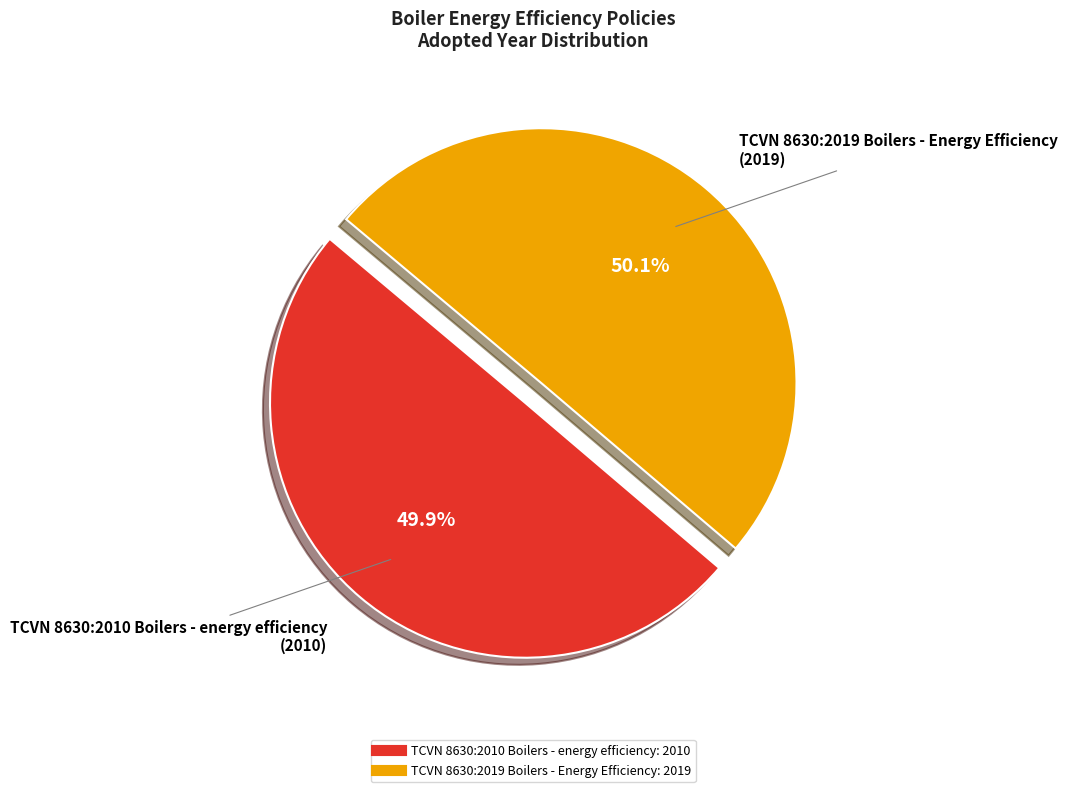

Is there a majority slice in this chart?

Yes